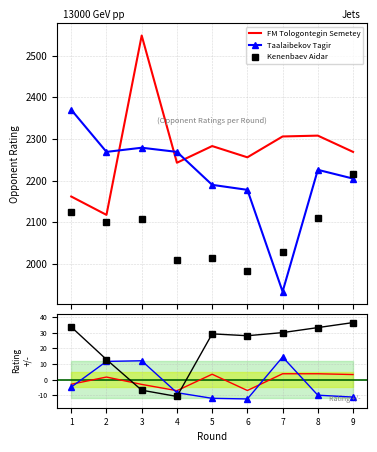

Reading left to right, list all the values displayed in this chart.

FM Tologontegin Semetey: 2162	2118	2548	2243	2283	2256	2306	2308	2269
Taalaibekov Tagir: 2370	2269	2279	2269	2190	2178	1934	2226	2205
Kenenbaev Aidar: 2126	2102	2109	2011	2015	1983	2028	2110	2216